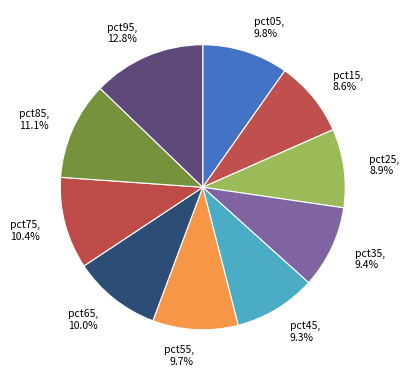

Is it true that pct15 is 1% of the pie?

False